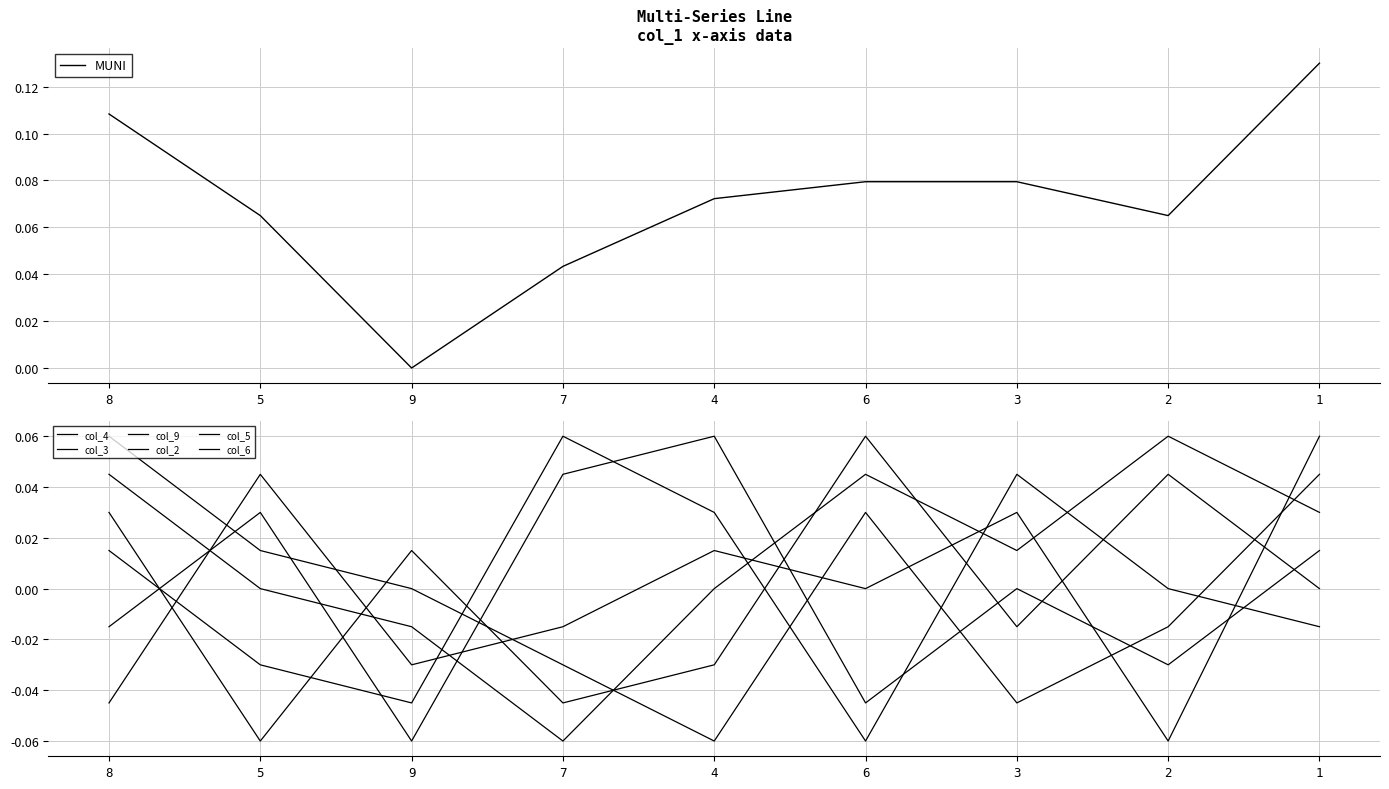

Is it true that MUNI equals 0.2 at 8?

False